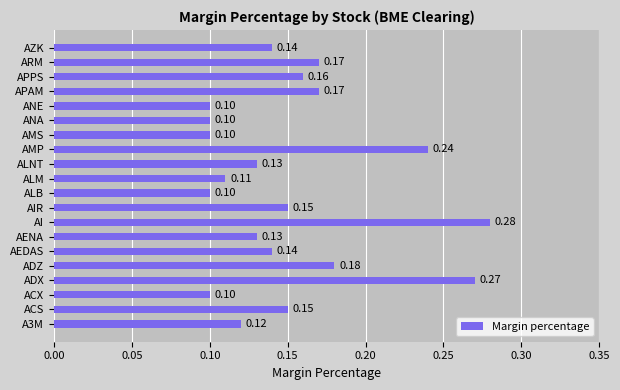

What is the sum of all values?

3.0